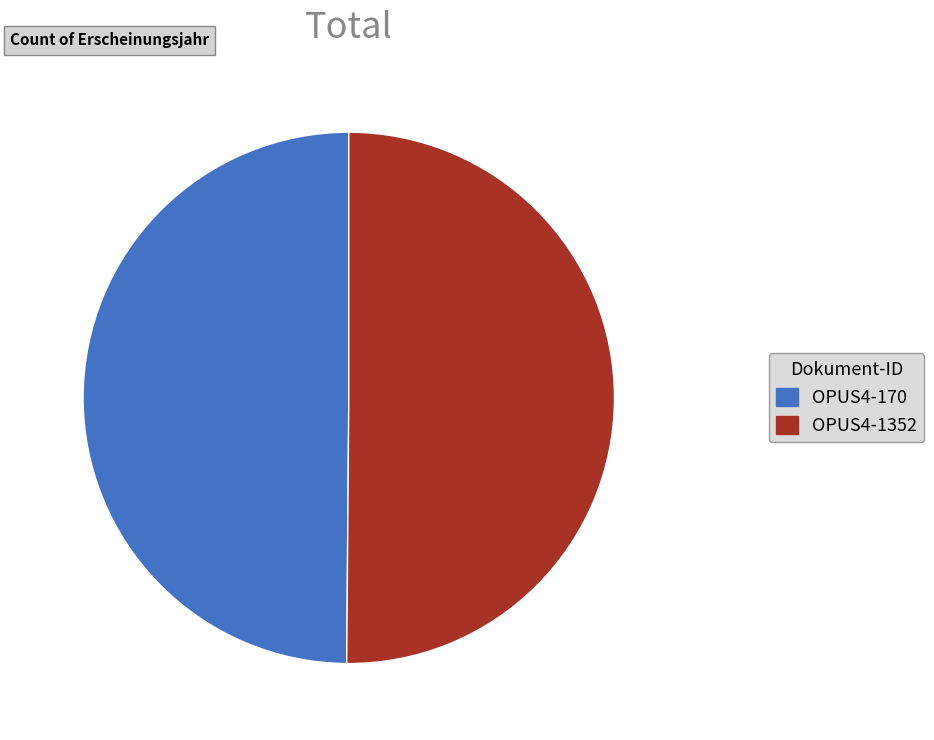

Is it true that OPUS4-1352 is 62% of the pie?

False